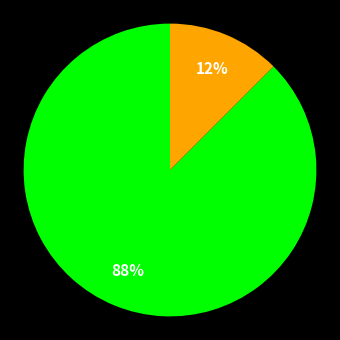

Is there any slice that represents more than half of the pie?

Yes